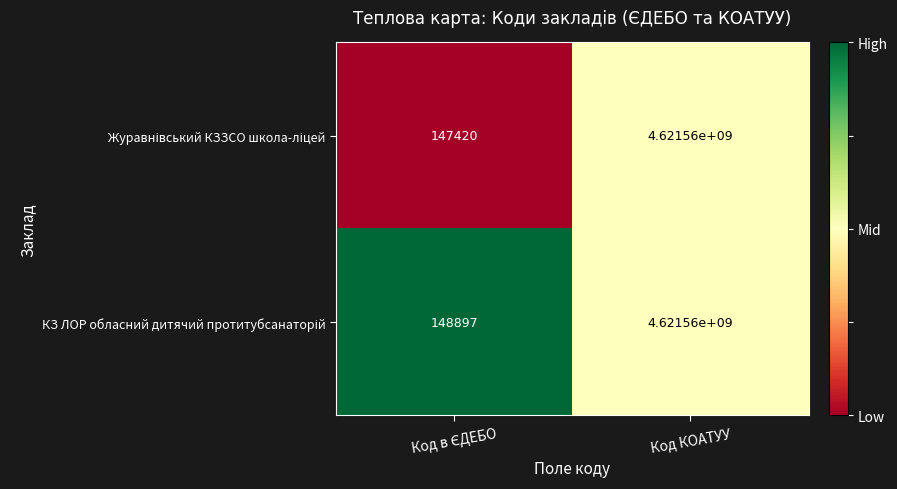

At which category is the sum across all series the highest?

Код КОАТУУ